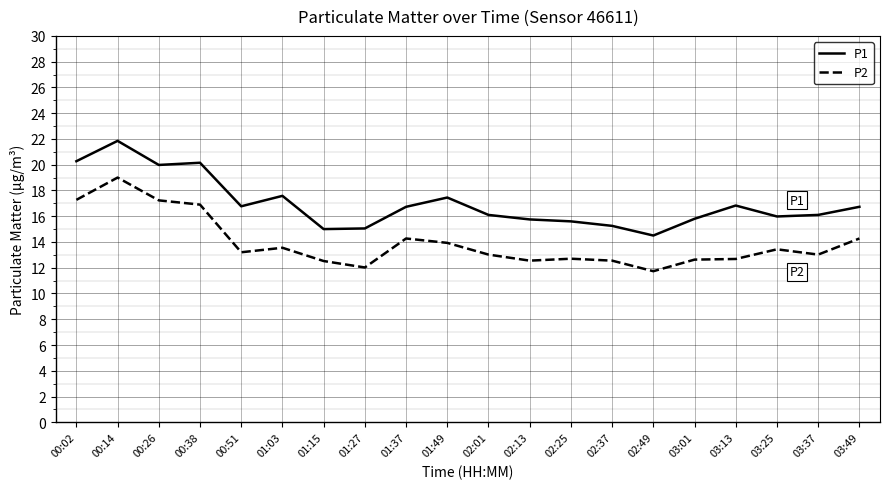

Rank the series at 03:37 from highest to lowest value.

P1, P2